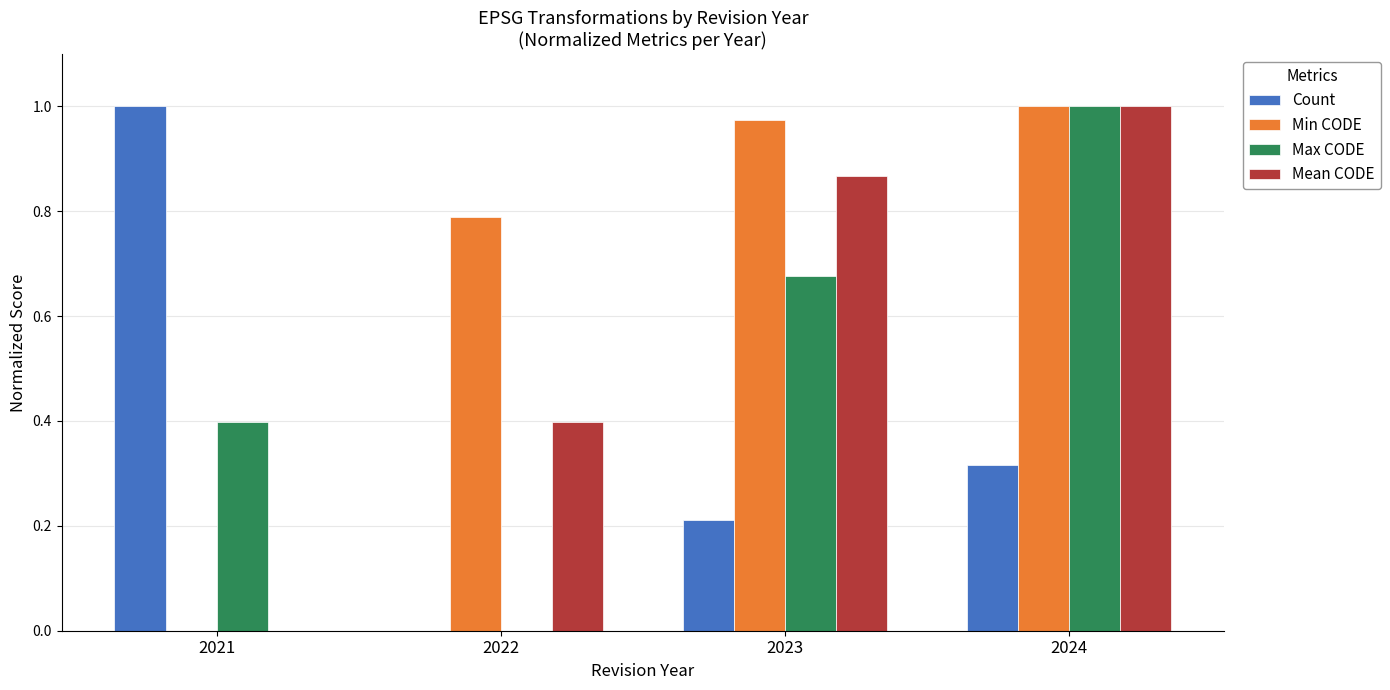

The Min CODE series shows 1.0 at 2024. True or false?

True